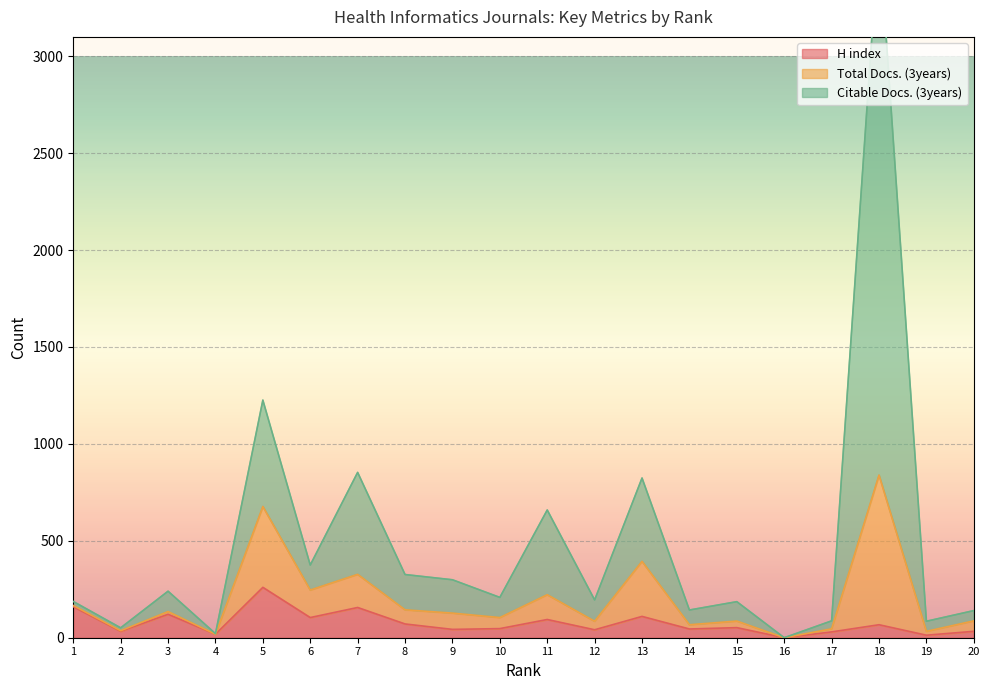

What is the difference between the maximum and second lowest values in the H index series?

247